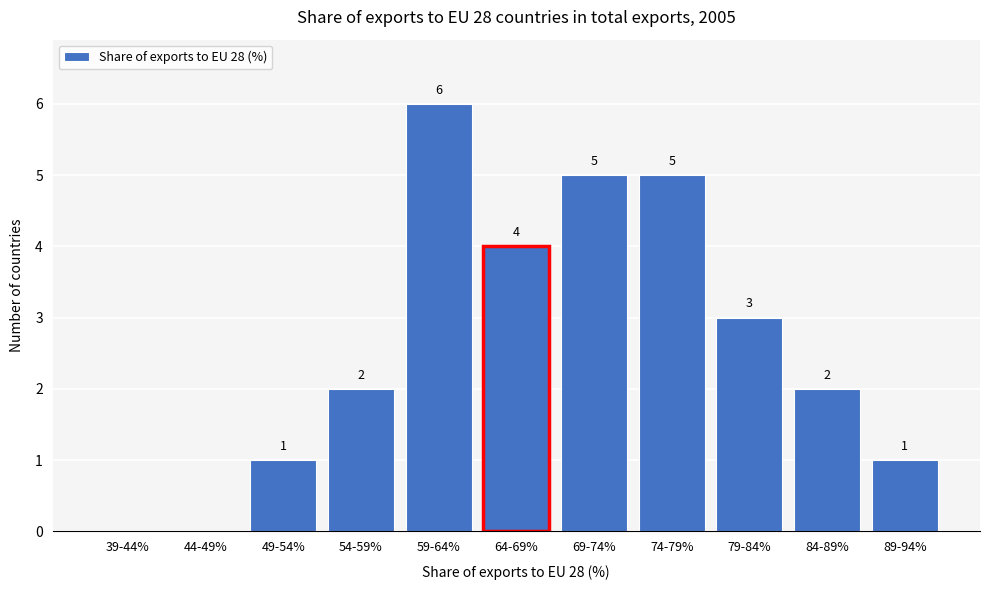

Reading left to right, transcribe all the data shown in this chart.

39-44%=0	44-49%=0	49-54%=1	54-59%=2	59-64%=6	64-69%=4	69-74%=5	74-79%=5	79-84%=3	84-89%=2	89-94%=1